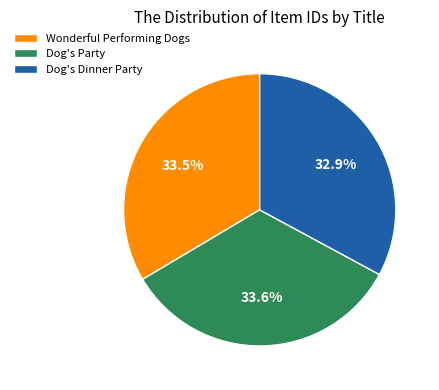

To the nearest percent, what is the combined percentage of Dog's Dinner Party and Wonderful Performing Dogs?

66%